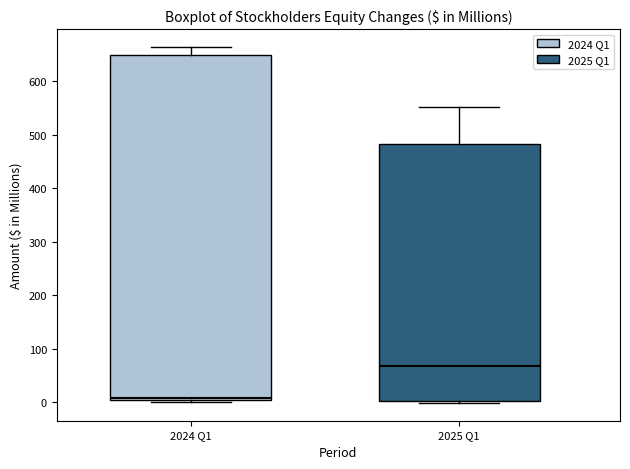

Comparing the boxes themselves (not the whiskers), which one is the tallest?

2024 Q1